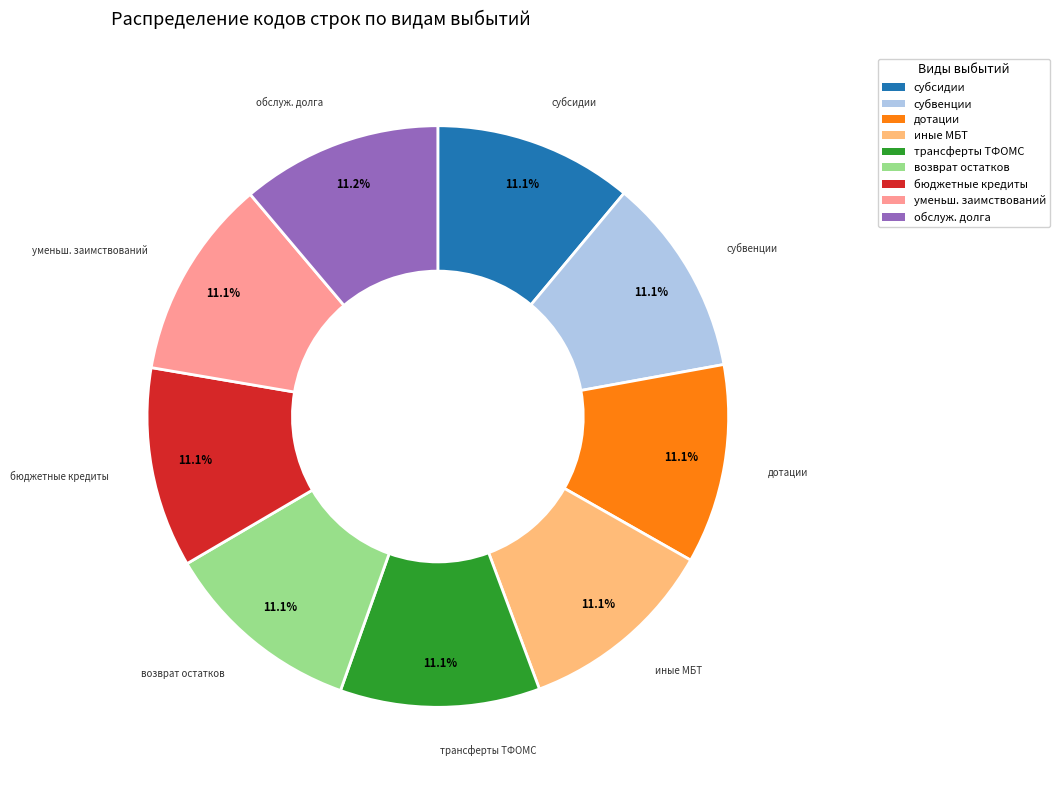

What is the ratio of the value at бюджетные кредиты to the value at иные МБТ?

1.0